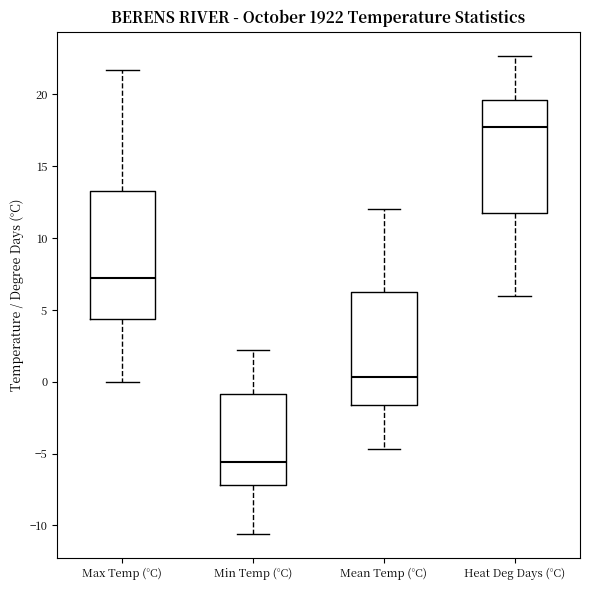

Which box's median line is the highest?

Heat Deg Days (°C)